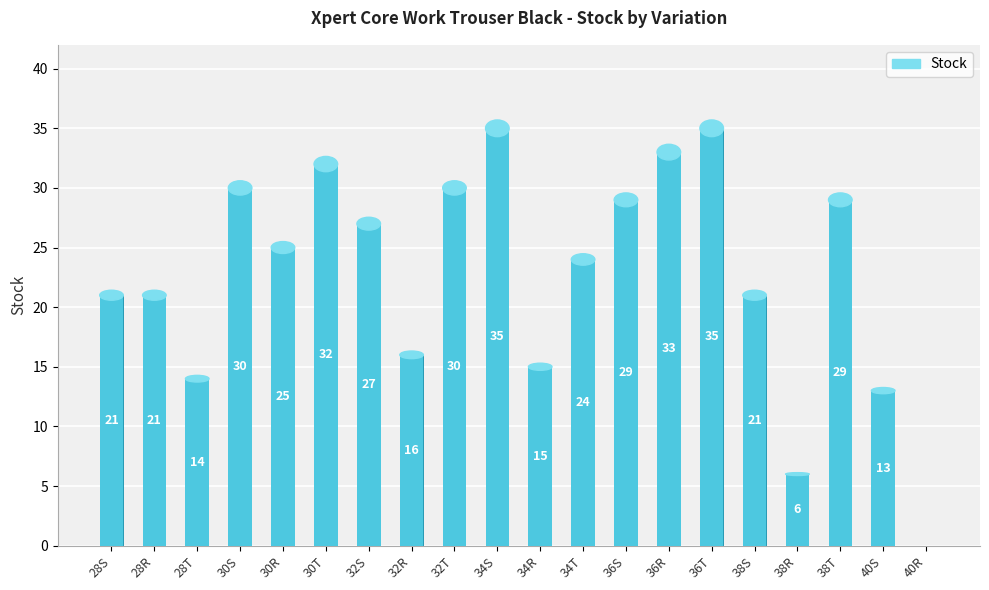

What is the average value?

23